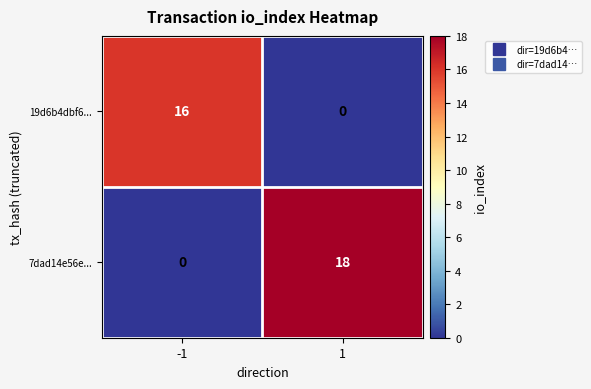

At which category is the sum across all series the highest?

1